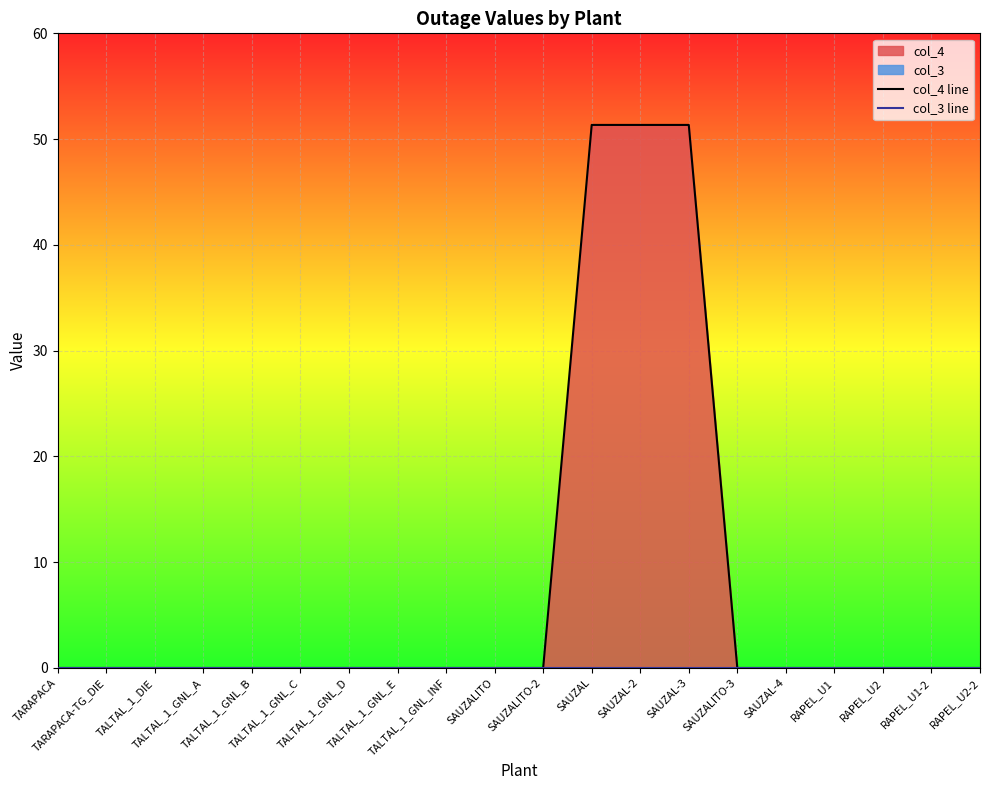

How many lines are shown in the chart?

2